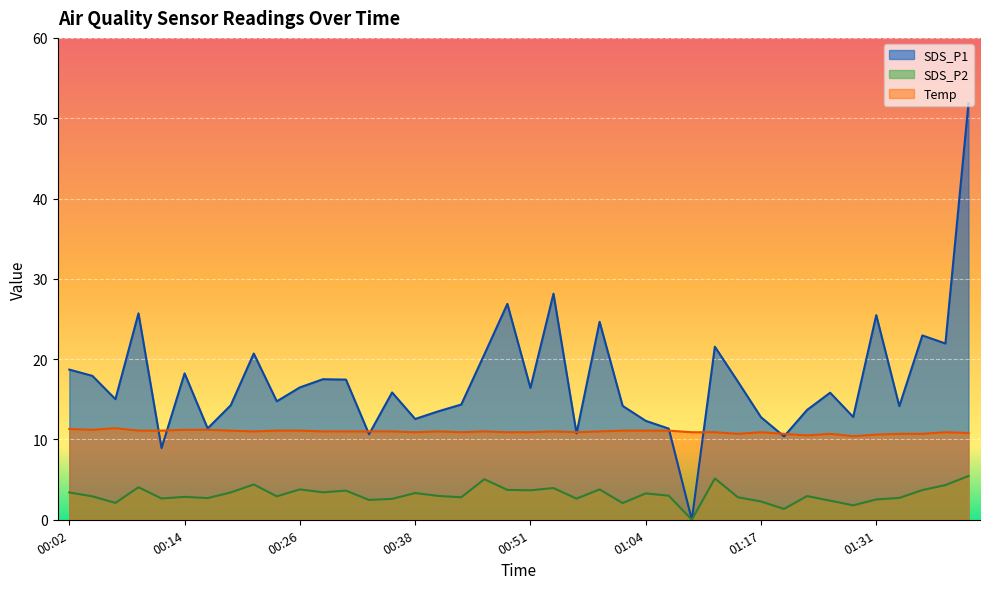

Is the value of SDS_P2 at 00:36 greater than the value of SDS_P1 at 00:14?

No